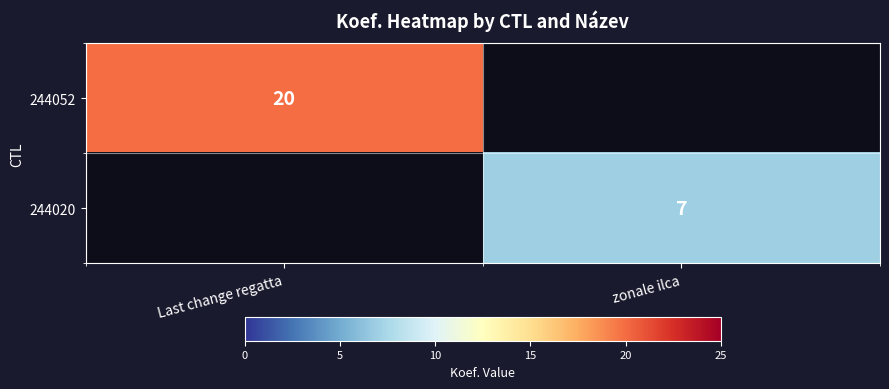

The value of 244020 at zonale ilca is 7. True or false?

True